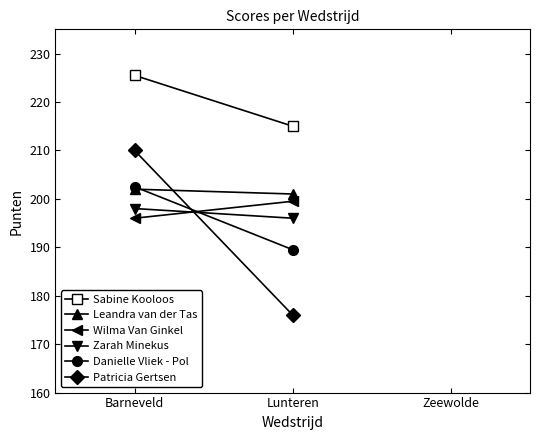

True or false: Leandra van der Tas has a value of 86.8 at Barneveld.

False